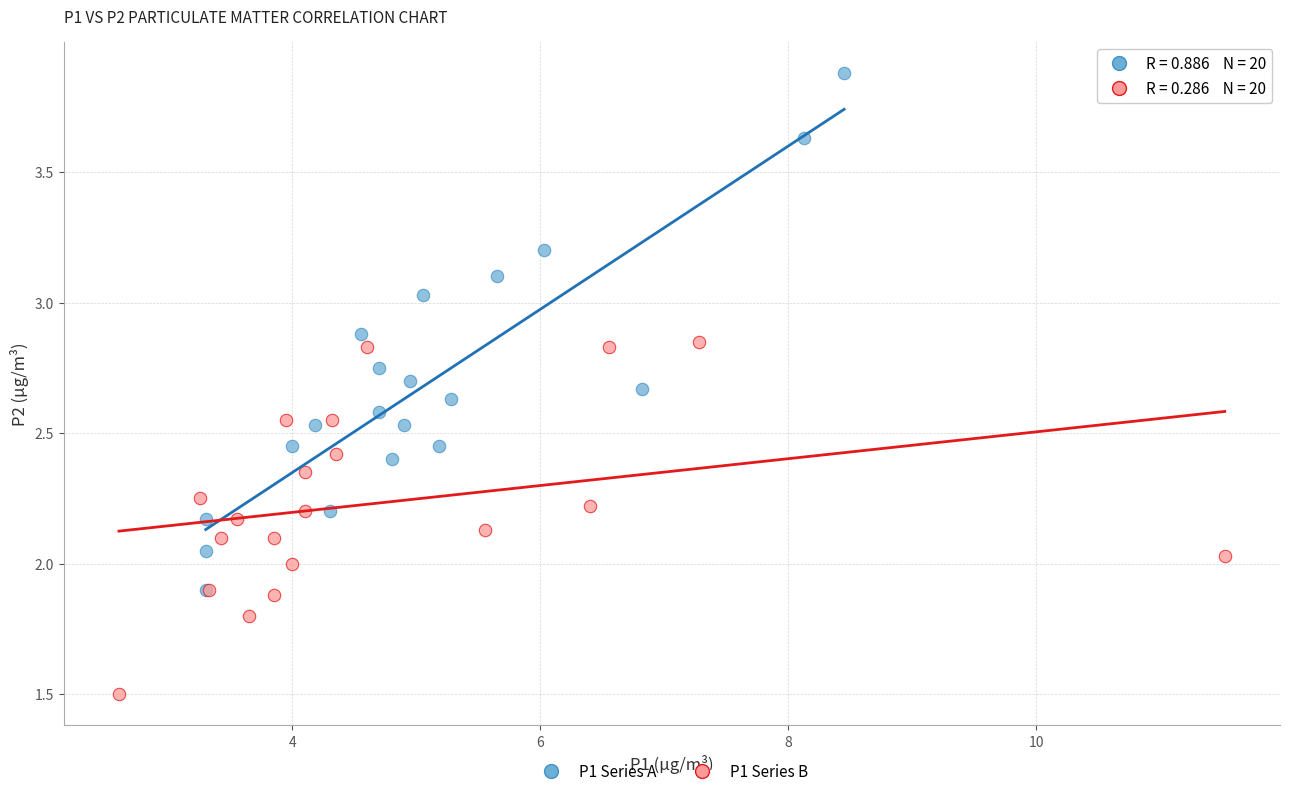

Which series contains the highest Y value?

P1 Series A